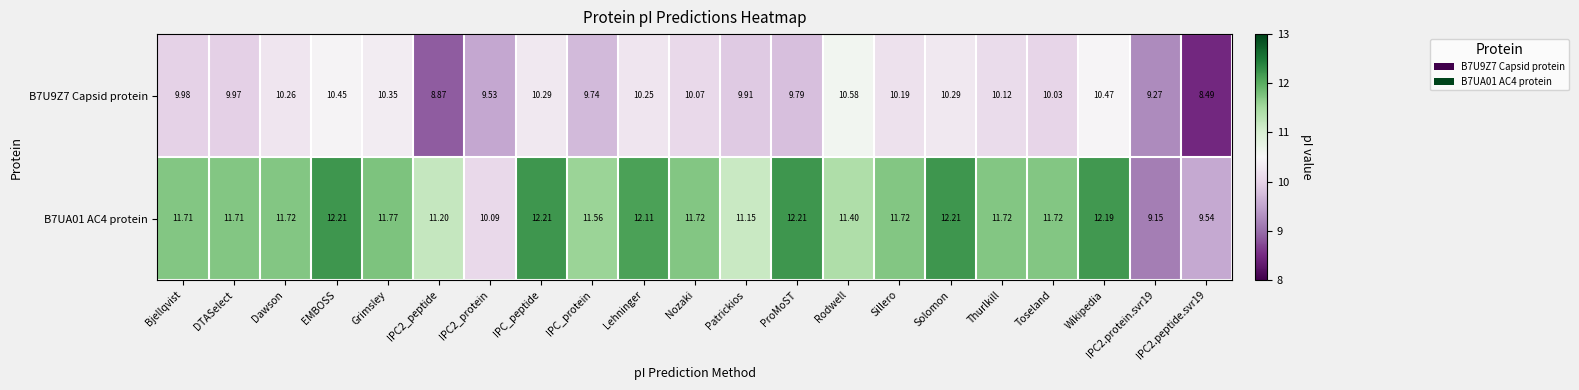

At which label does B7UA01 AC4 protein first exceed 11?

Bjellqvist